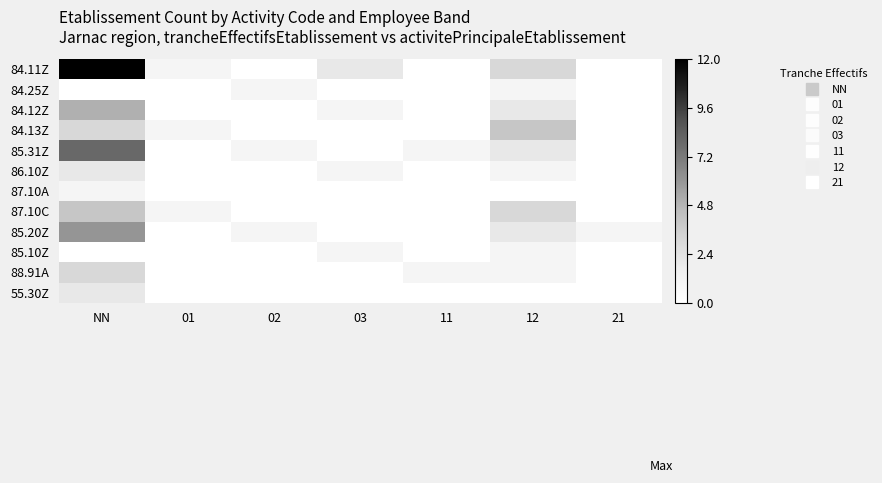

What is the total value across all series at 03?

5